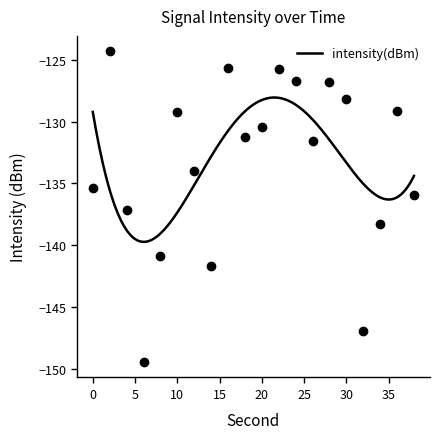

What is the difference between the second highest and minimum values?

23.7